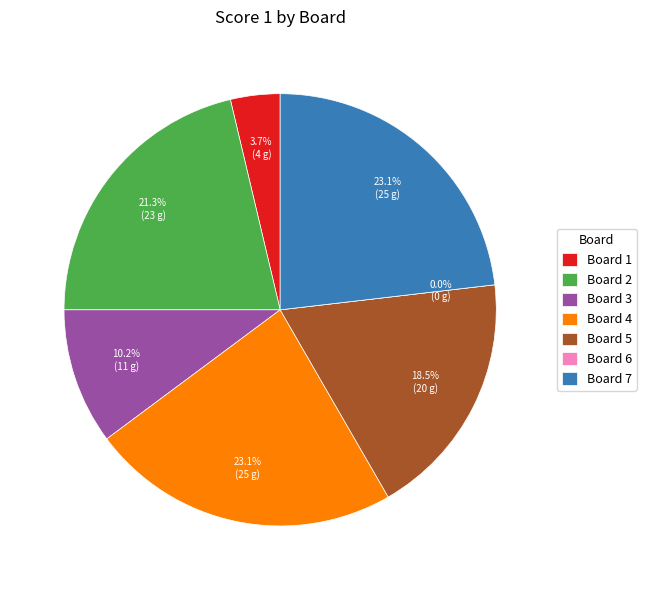

Which category has the biggest portion of the pie?

Board 4